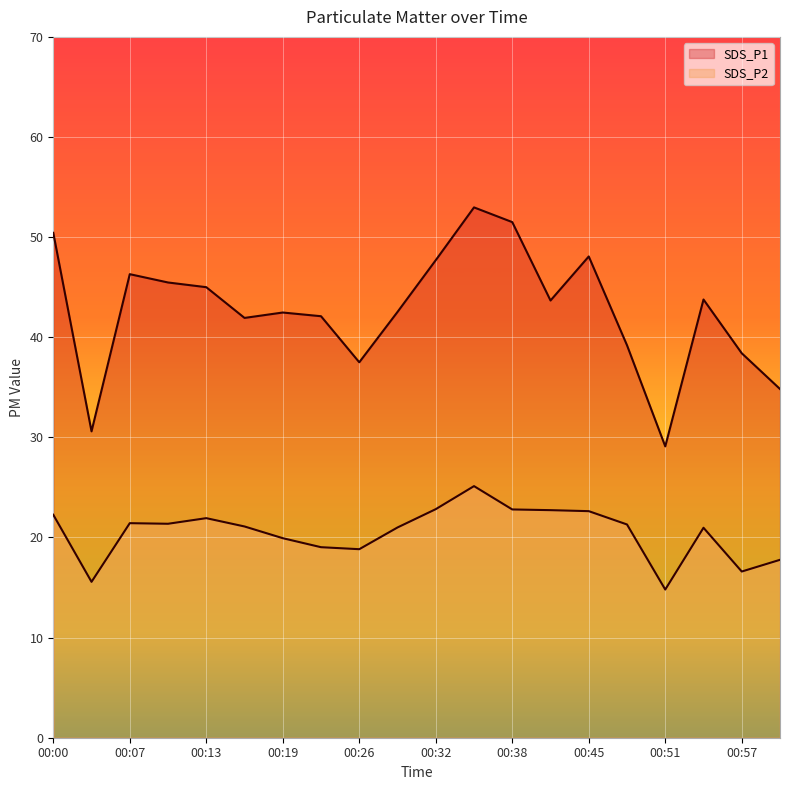

In SDS_P2, how many points are lower than both neighbors (excluding endpoints)?

5